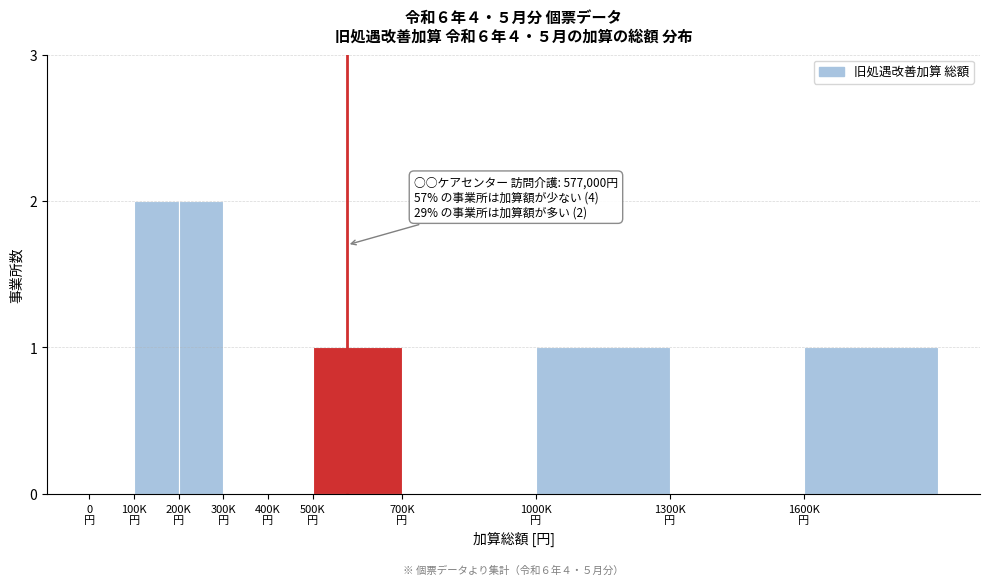

How many data points does each series have?

10